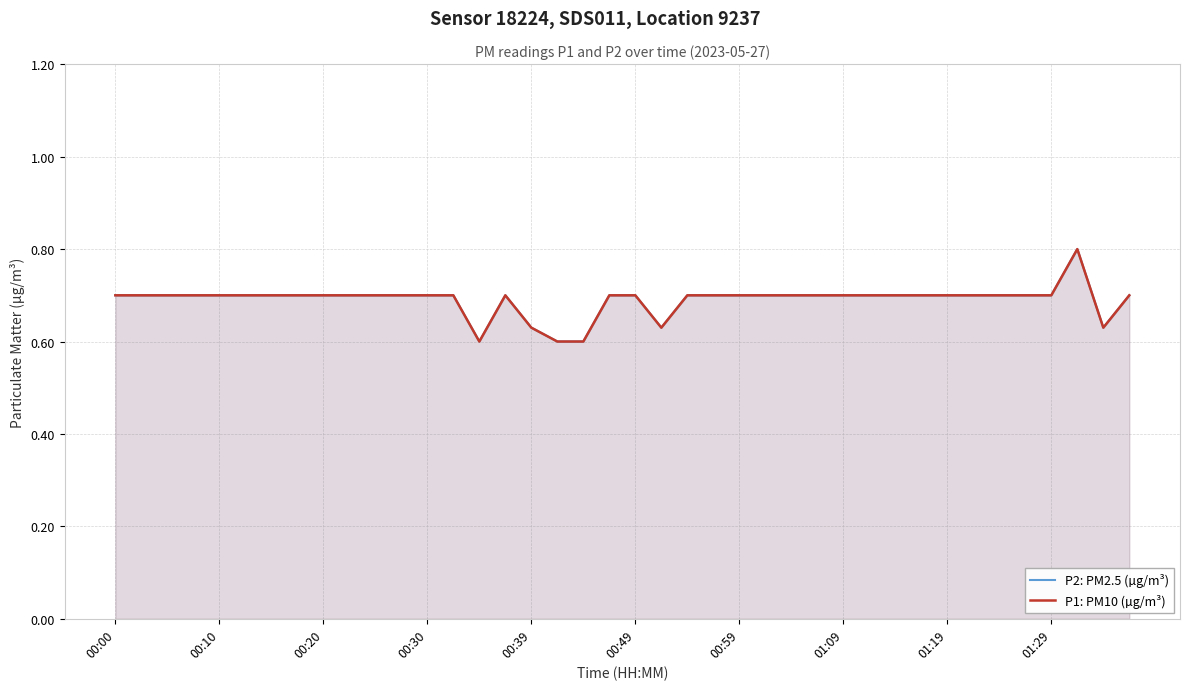

True or false: P1: PM10 (µg/m³) has more than 2 interior local peaks.

False